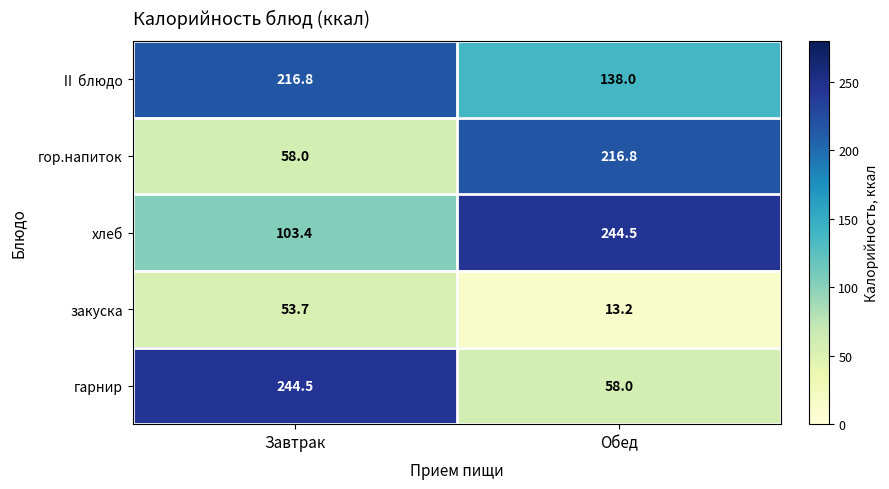

What is the difference between the maximum and minimum values in the Ⅱ блюдо series?

78.8